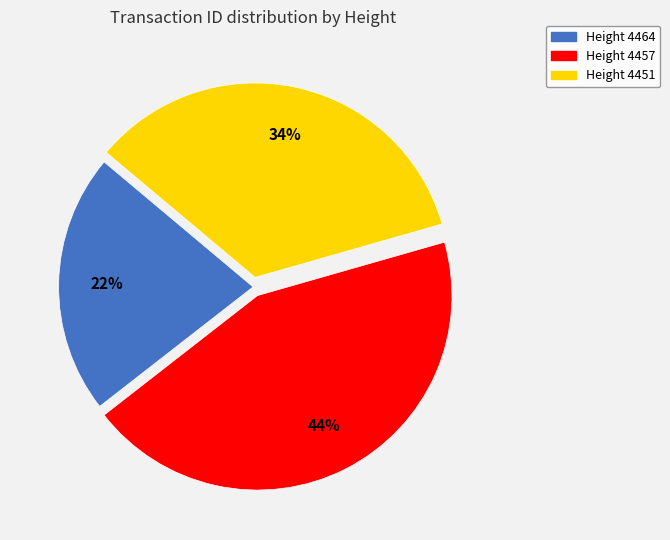

Count the number of slices in the pie.

3